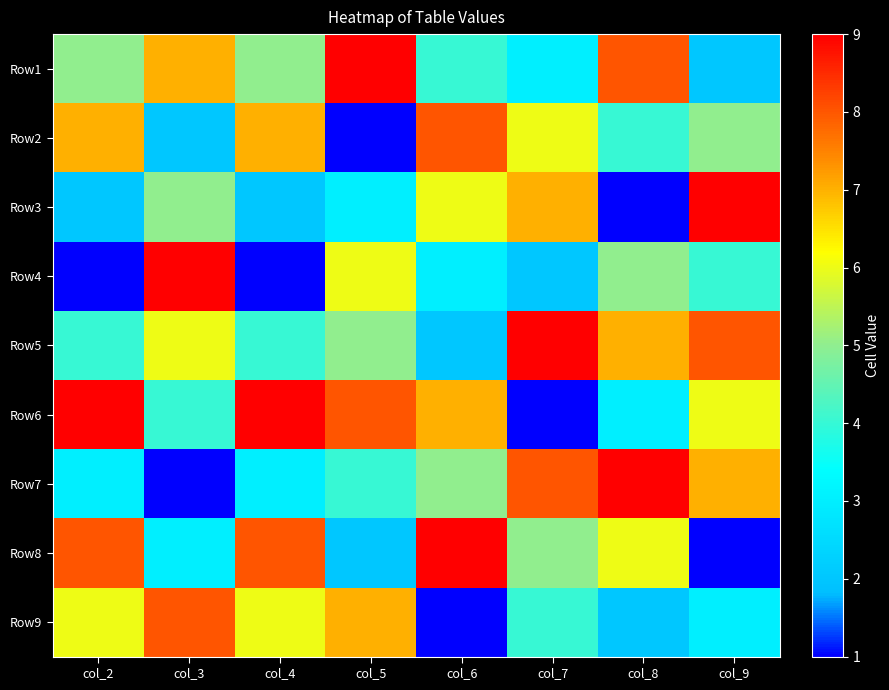

Reading left to right, transcribe all the data shown in this chart.

Row1: col_2=5	col_3=7	col_4=5	col_5=9	col_6=4	col_7=3	col_8=8	col_9=2
Row2: col_2=7	col_3=2	col_4=7	col_5=1	col_6=8	col_7=6	col_8=4	col_9=5
Row3: col_2=2	col_3=5	col_4=2	col_5=3	col_6=6	col_7=7	col_8=1	col_9=9
Row4: col_2=1	col_3=9	col_4=1	col_5=6	col_6=3	col_7=2	col_8=5	col_9=4
Row5: col_2=4	col_3=6	col_4=4	col_5=5	col_6=2	col_7=9	col_8=7	col_9=8
Row6: col_2=9	col_3=4	col_4=9	col_5=8	col_6=7	col_7=1	col_8=3	col_9=6
Row7: col_2=3	col_3=1	col_4=3	col_5=4	col_6=5	col_7=8	col_8=9	col_9=7
Row8: col_2=8	col_3=3	col_4=8	col_5=2	col_6=9	col_7=5	col_8=6	col_9=1
Row9: col_2=6	col_3=8	col_4=6	col_5=7	col_6=1	col_7=4	col_8=2	col_9=3